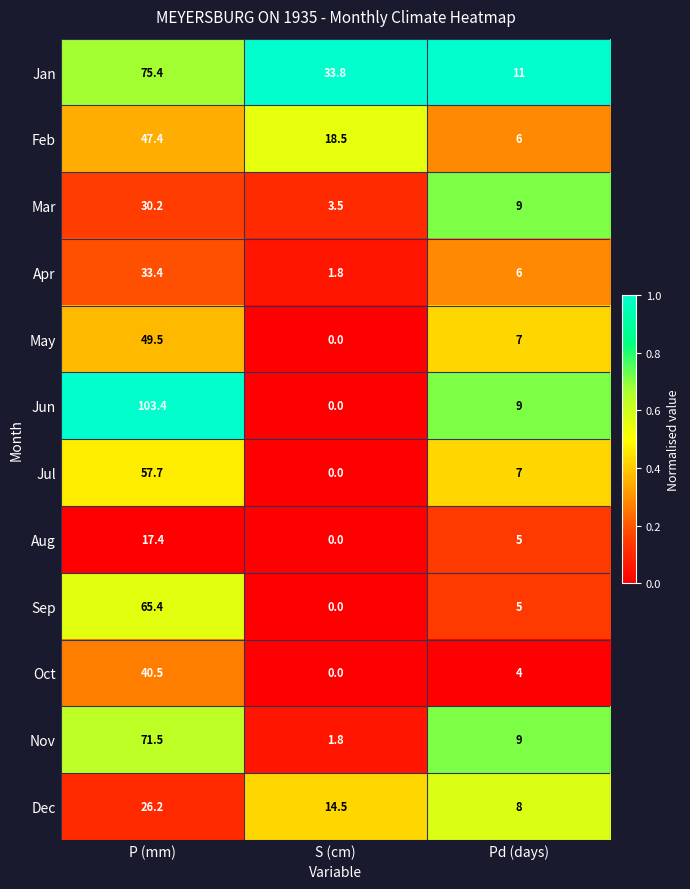

Which series has the widest spread of values?

Jun